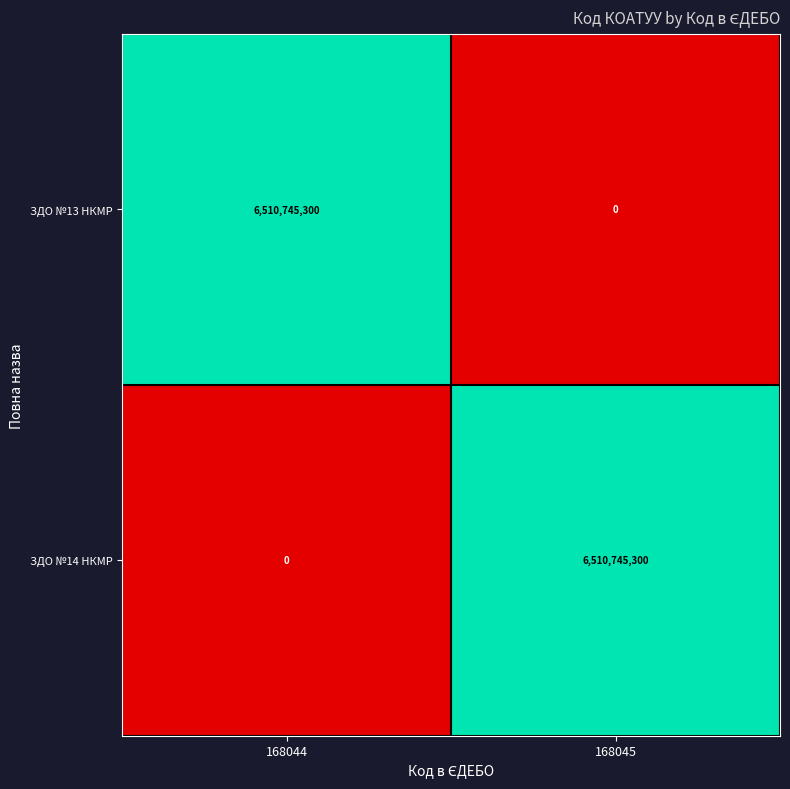

The value of ЗДО №13 НКМР at 168044 is 6510745300. True or false?

True